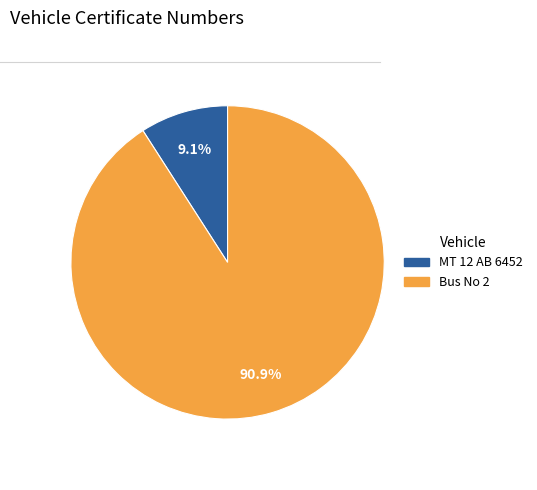

Is it true that MT 12 AB 6452 is 21% of the pie?

False